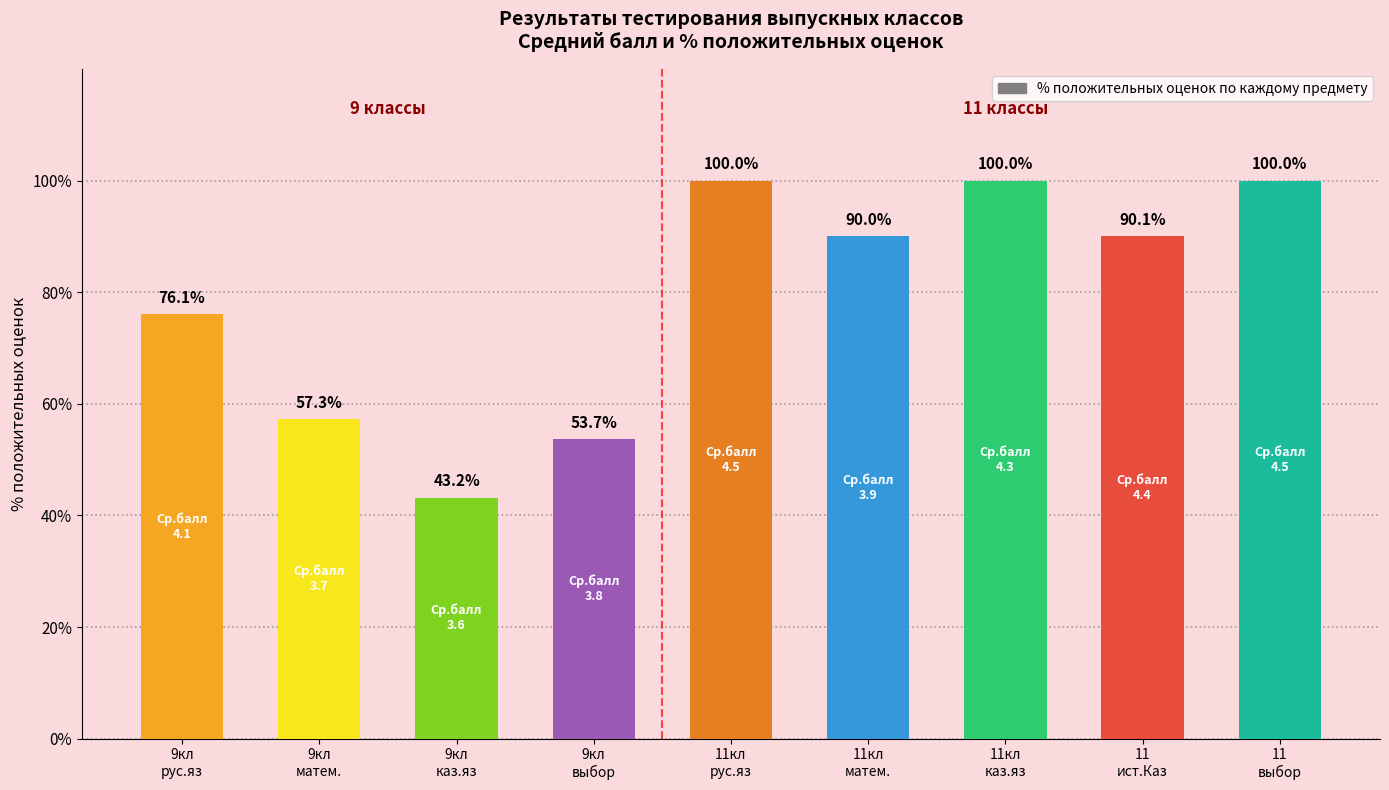

What is the minimum value shown in the chart?

43.2